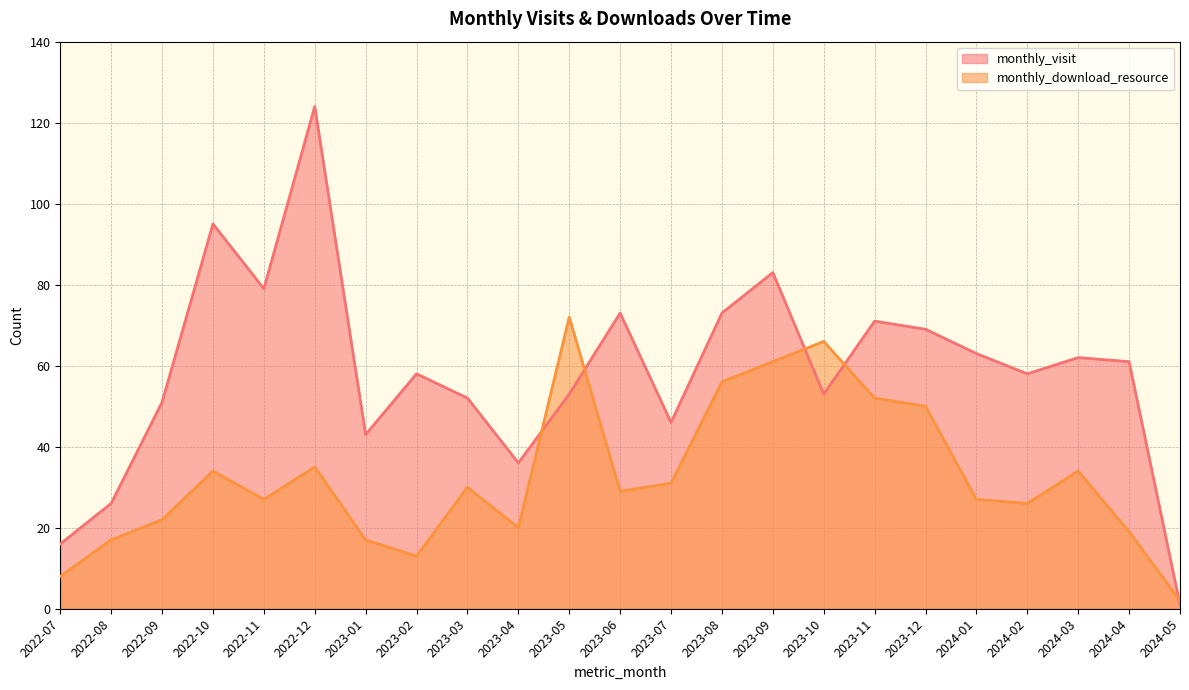

True or false: monthly_download_resource has a value of 17 at 2022-08.

True